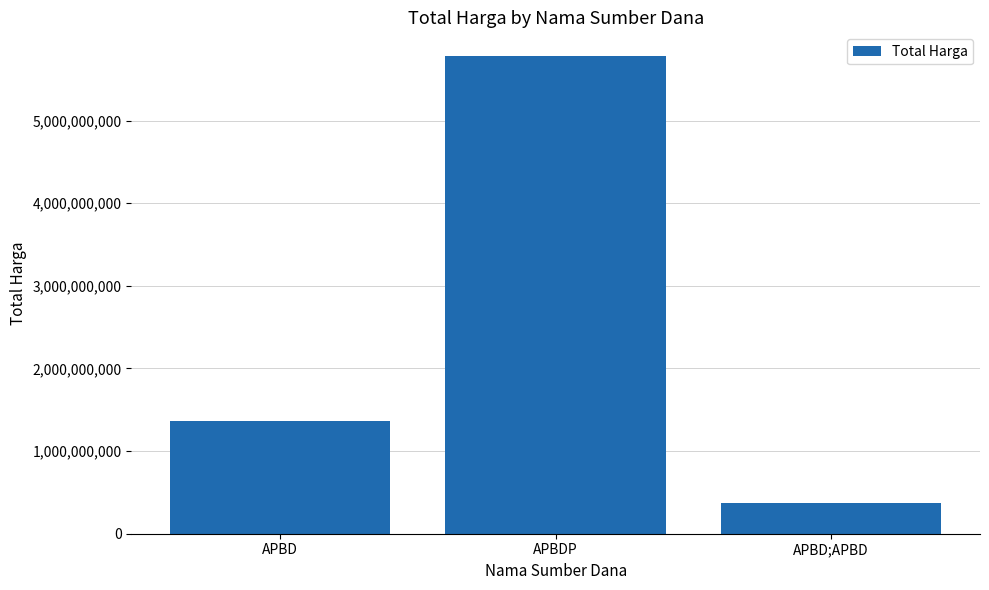

List the labels in order of value, largest first.

APBDP, APBD, APBD;APBD